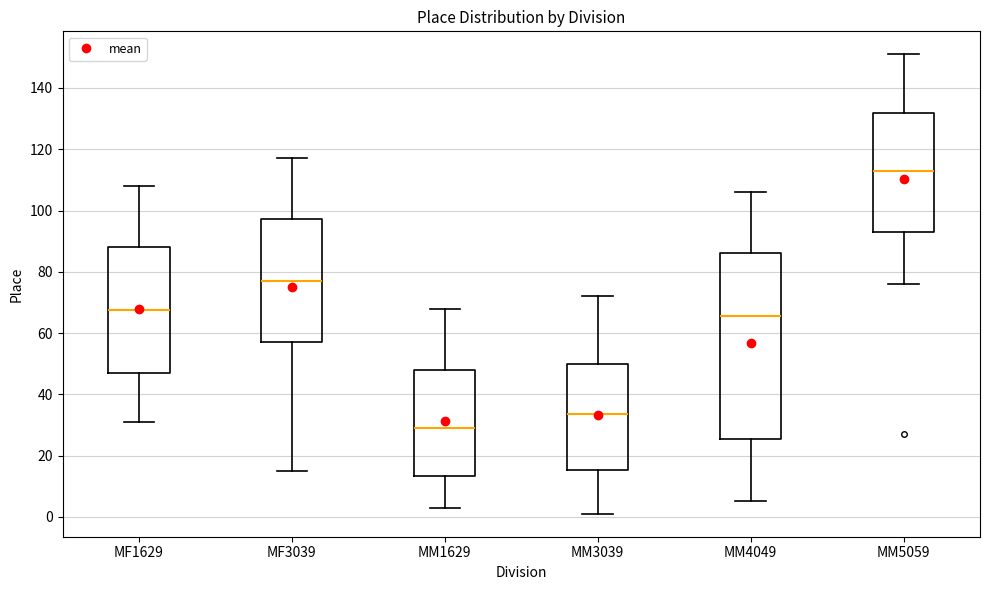

Where does the upper whisker of the box for MM1629 end on the y-axis? The values are not printed on the chart, so give them approximately, as read against the axis.

68